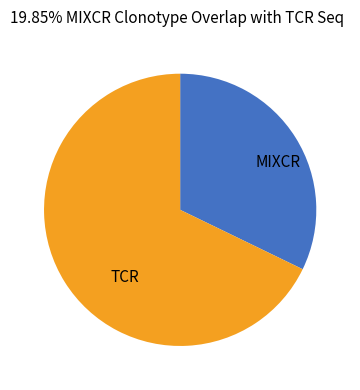

The TCR slice represents 80% of the pie. True or false?

False